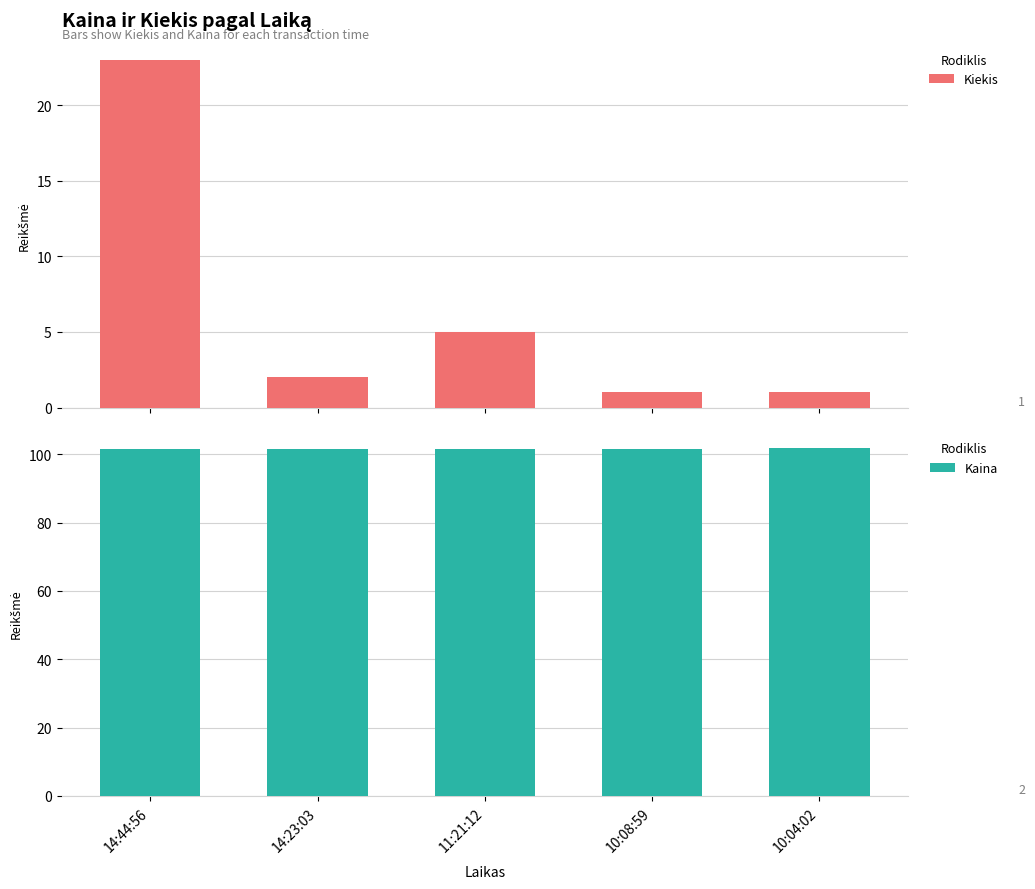

How many series are shown in this chart?

2